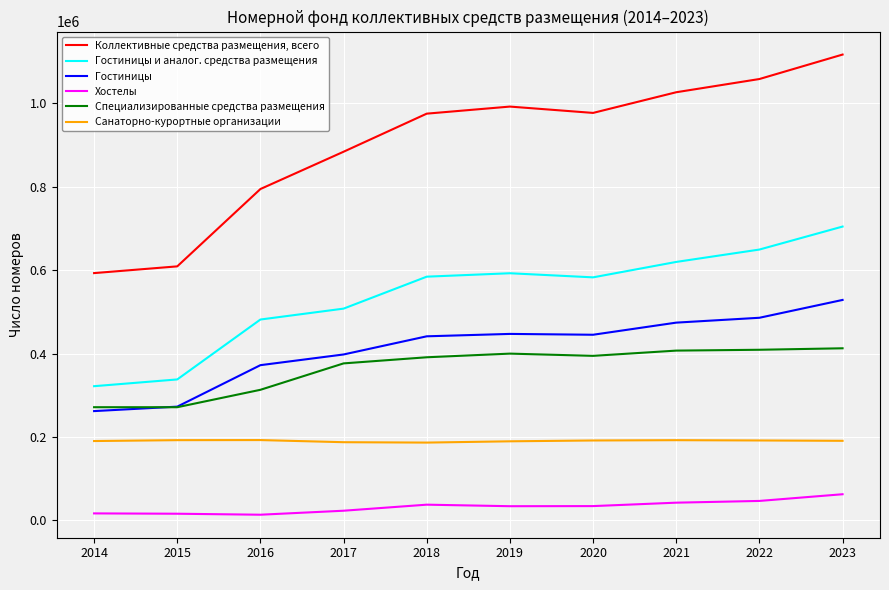

List the series in order of their peak value, lowest first.

Хостелы, Санаторно-курортные организации, Специализированные средства размещения, Гостиницы, Гостиницы и аналог. средства размещения, Коллективные средства размещения, всего